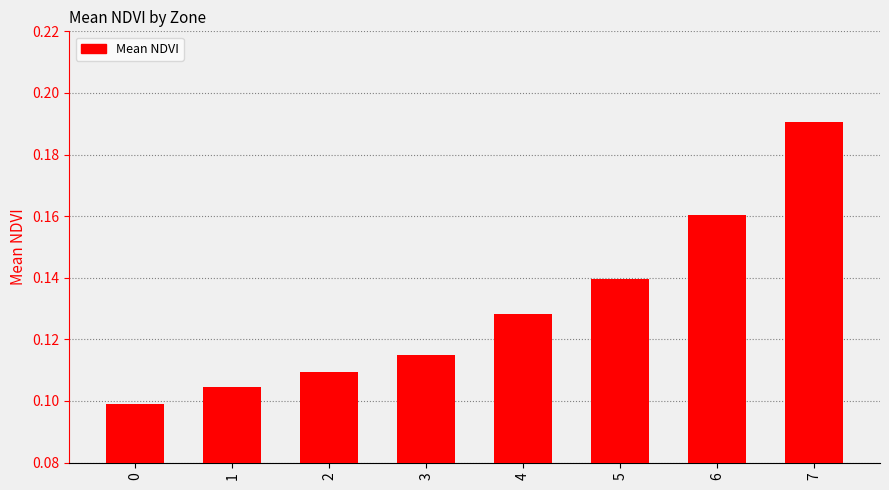

The value at 7 is 0.3. True or false?

False